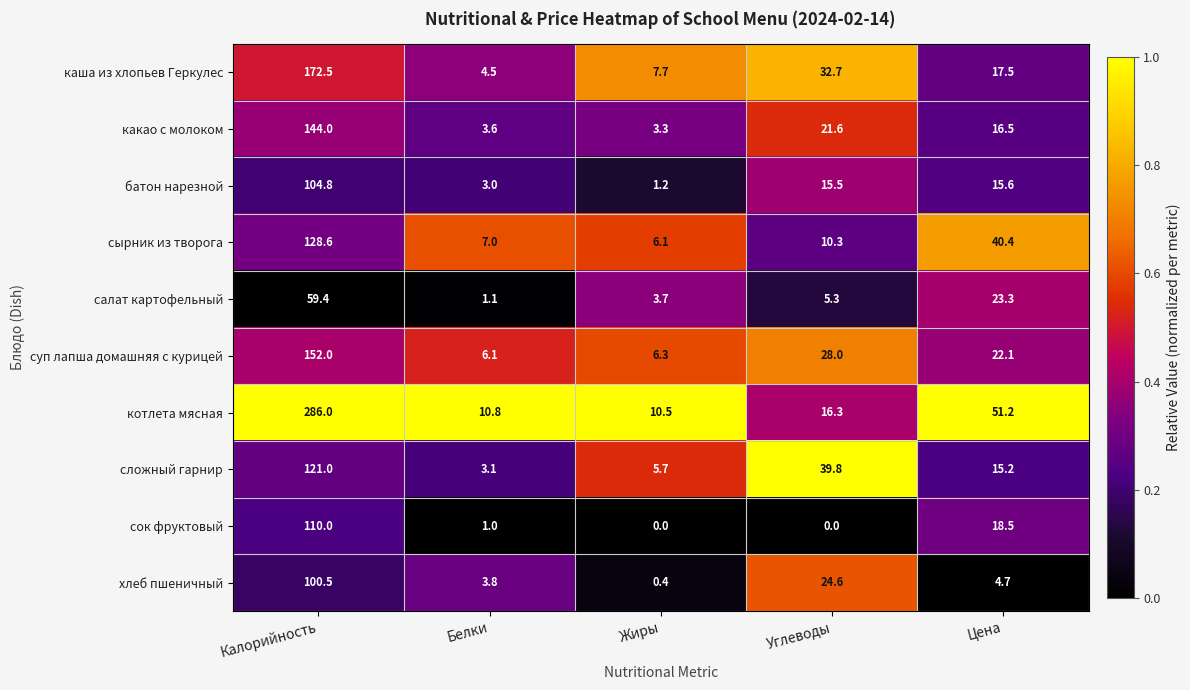

At which label is батон нарезной closest to 53?

Цена